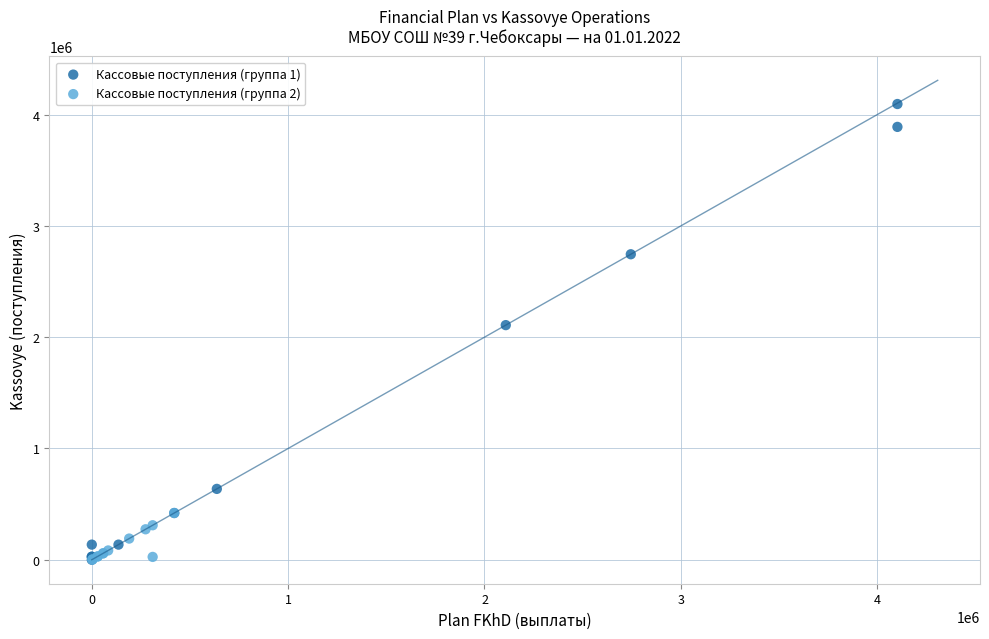

Which series has the largest Y range (max minus min)?

Кассовые поступления (группа 1)